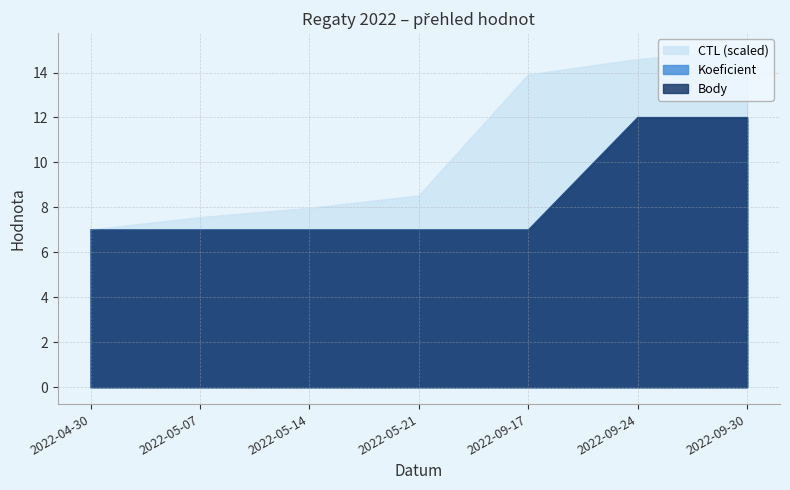

List the labels in order of Body value, largest first.

2022-09-24, 2022-09-30, 2022-04-30, 2022-05-07, 2022-05-14, 2022-05-21, 2022-09-17